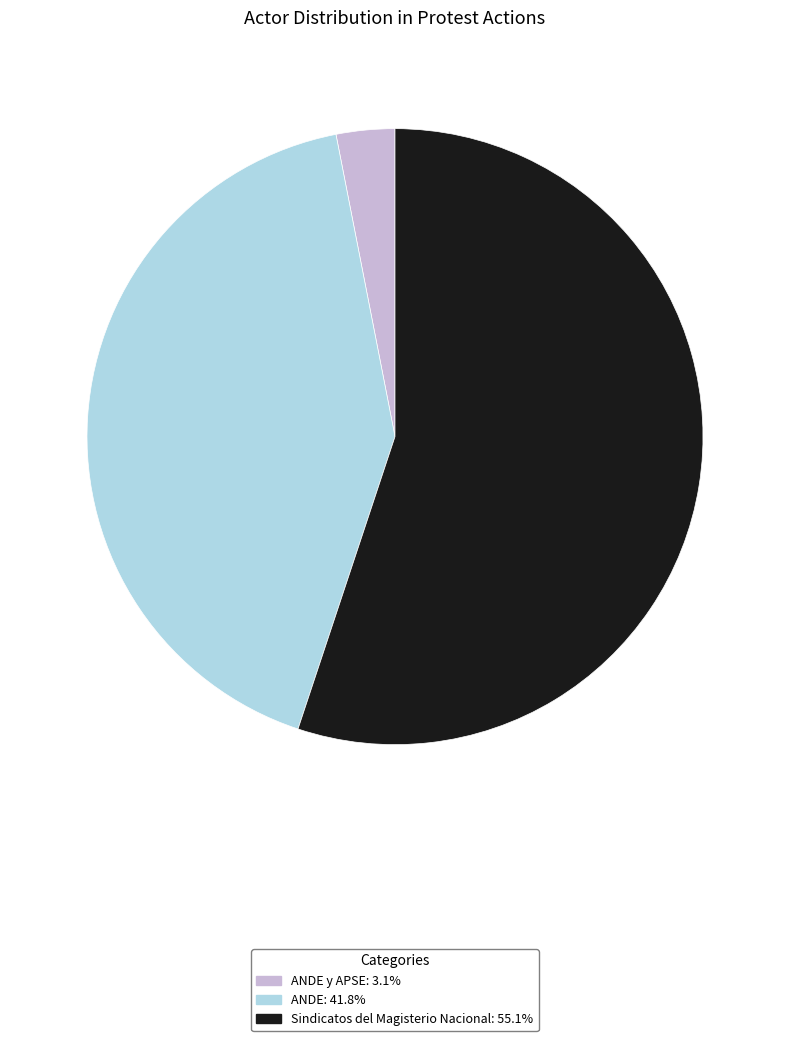

Which category accounts for the majority?

Sindicatos del Magisterio Nacional